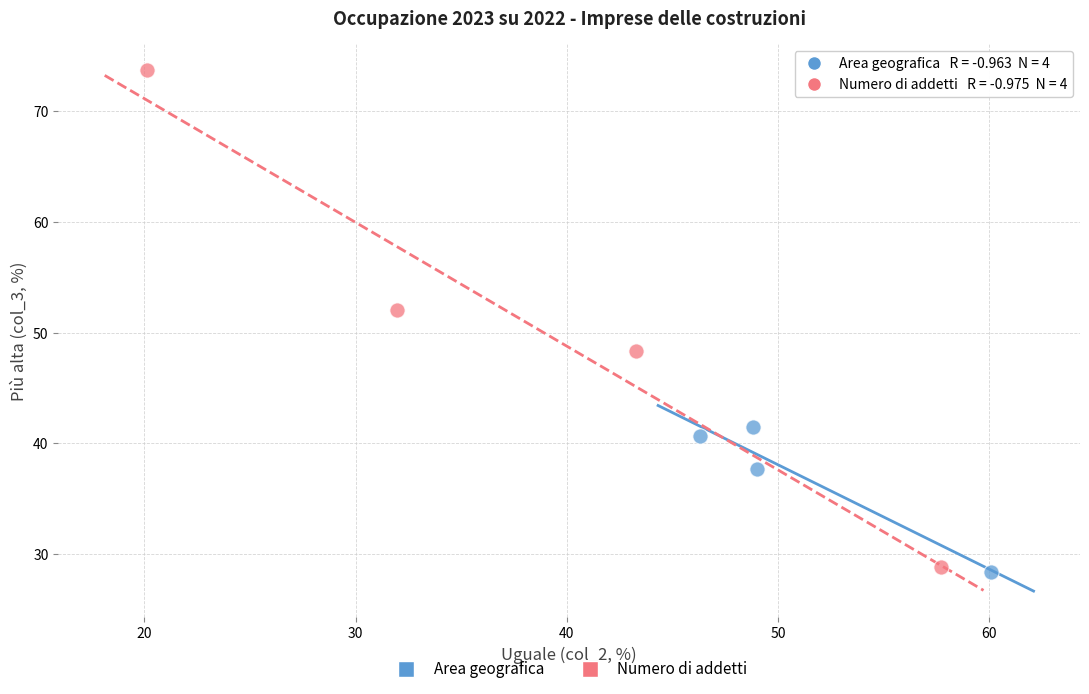

Which series reaches the maximum Y coordinate?

Numero di addetti